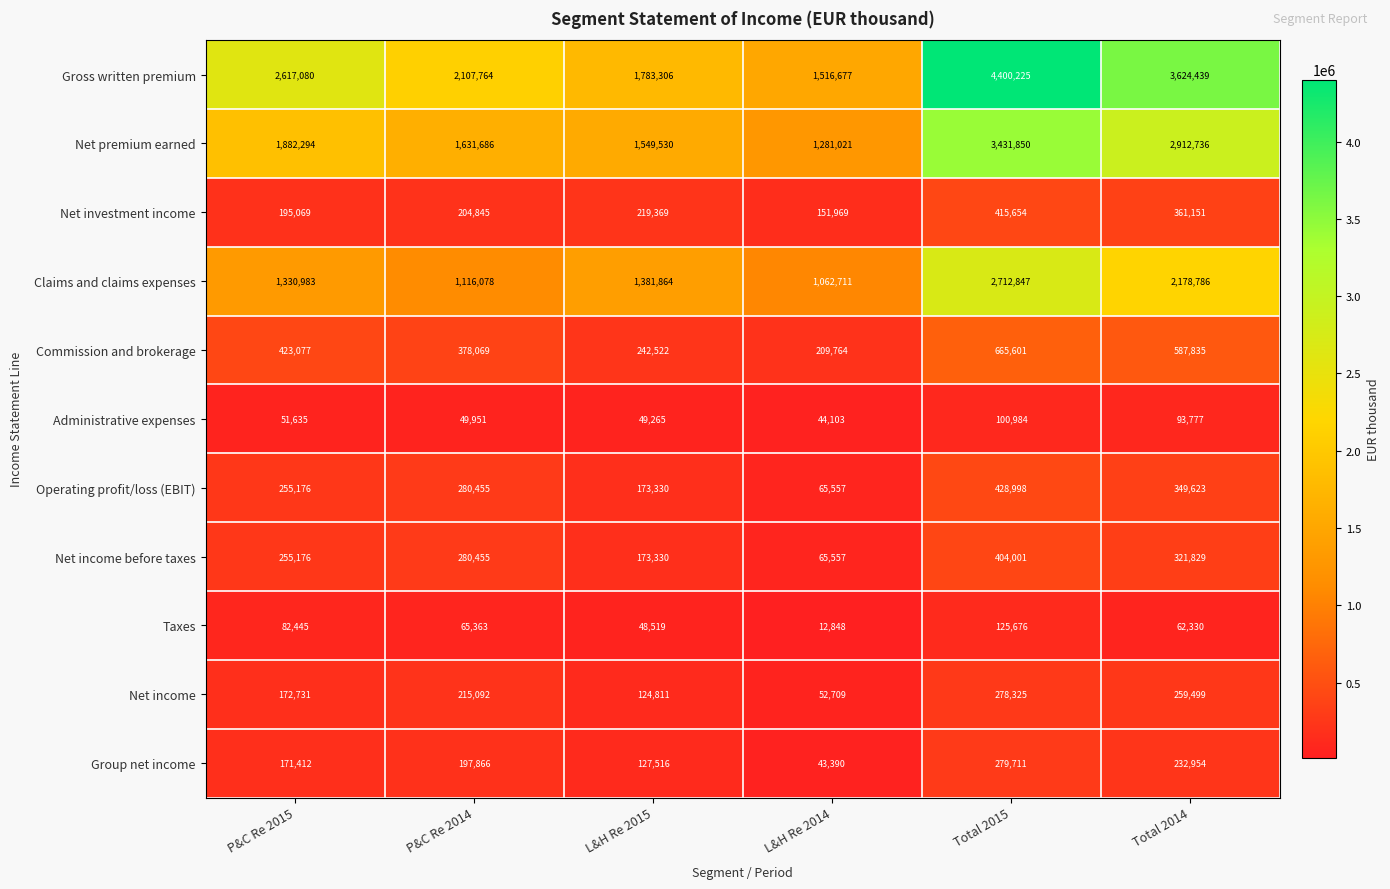

Rank the series at Total 2015 from lowest to highest value.

Administrative expenses, Taxes, Net income, Group net income, Net income before taxes, Net investment income, Operating profit/loss (EBIT), Commission and brokerage, Claims and claims expenses, Net premium earned, Gross written premium